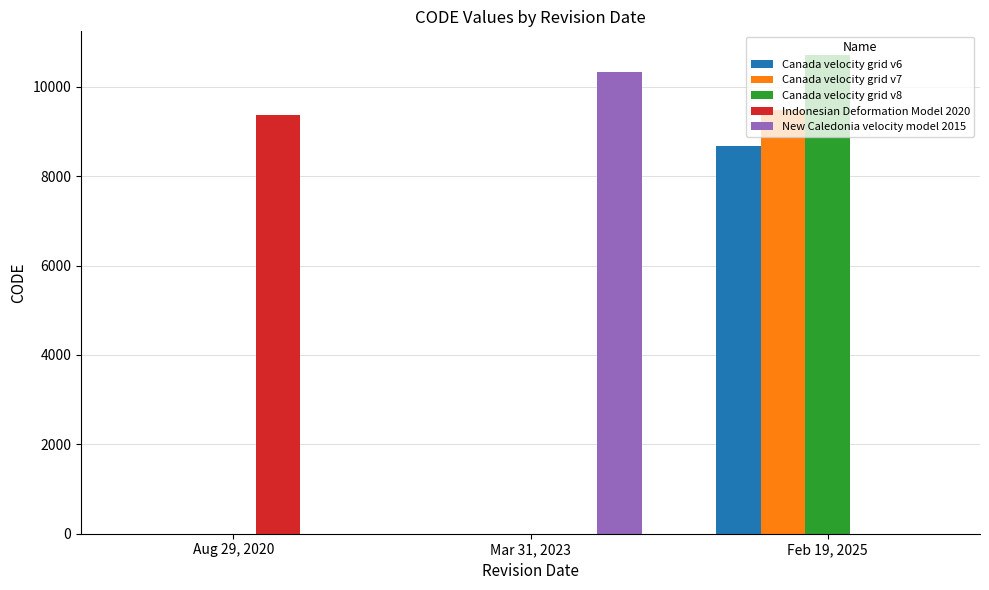

How many groups of bars are there?

3